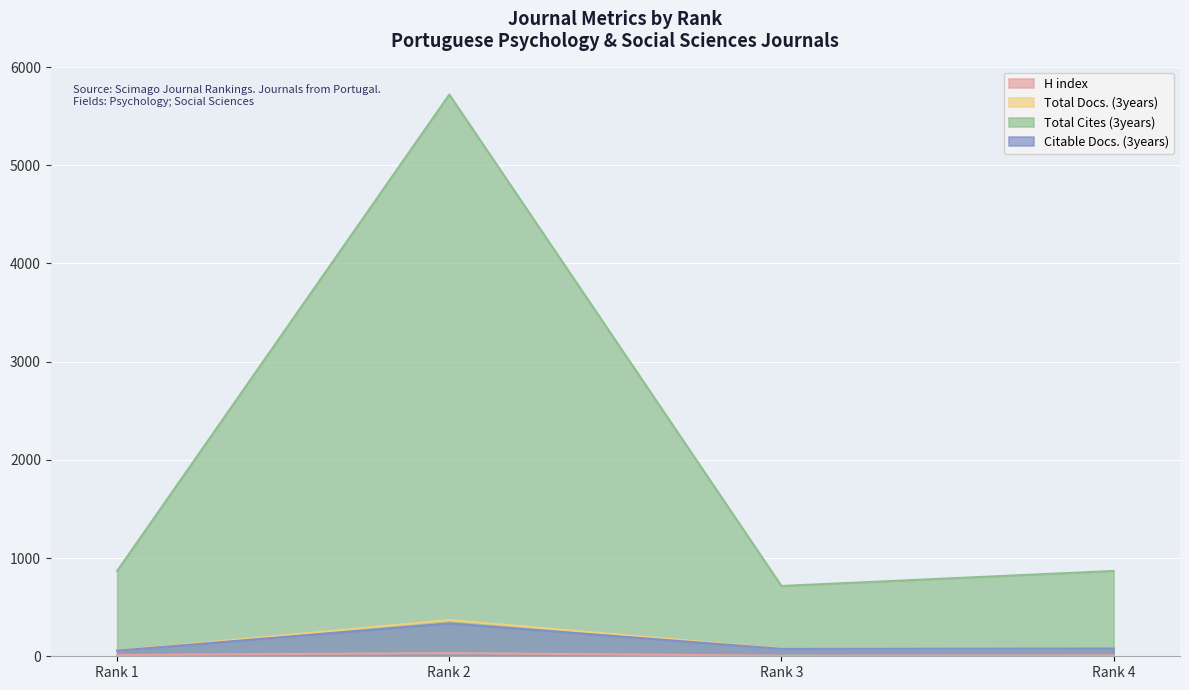

Which series has the largest total across all categories?

Total Cites (3years)